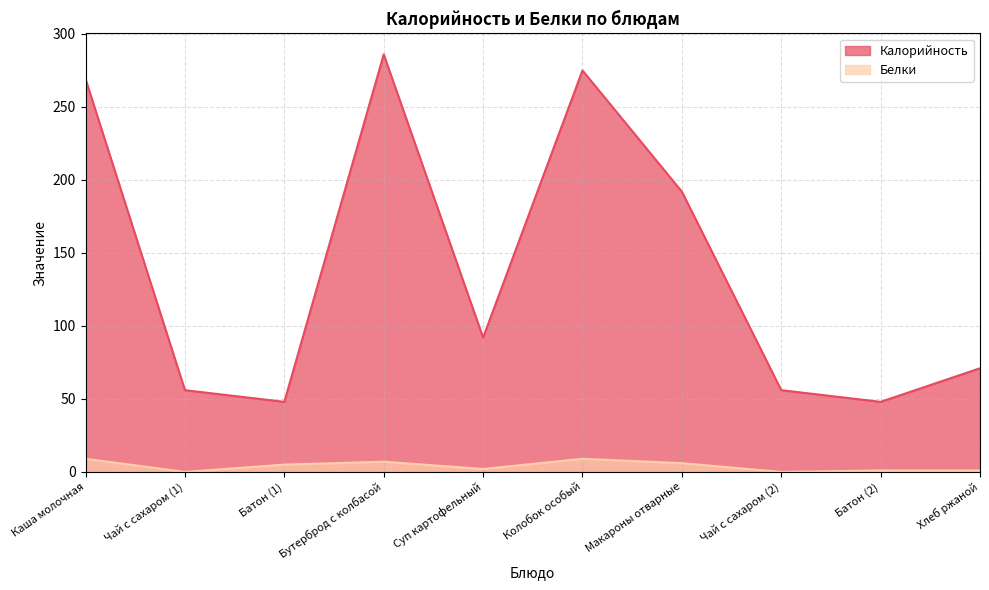

List the series in order of their peak value, lowest first.

Белки, Калорийность